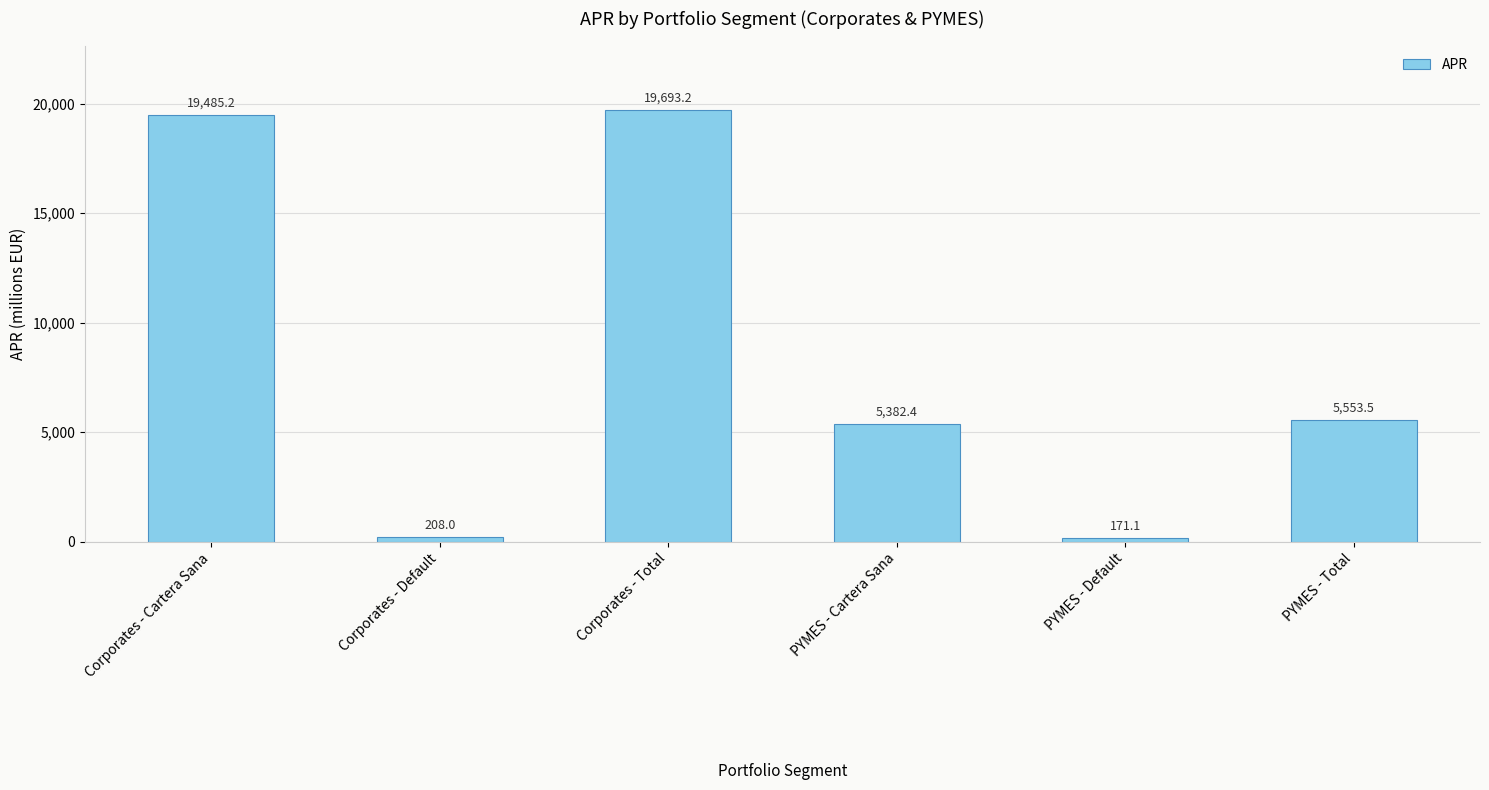

List the labels in order of value, largest first.

Corporates - Total, Corporates - Cartera Sana, PYMES - Total, PYMES - Cartera Sana, Corporates - Default, PYMES - Default